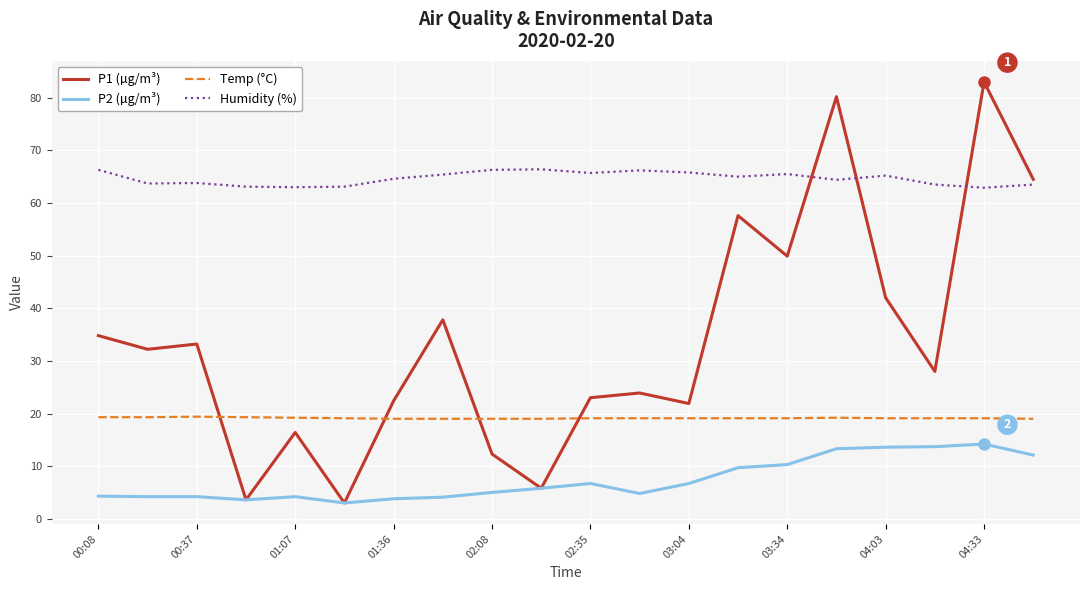

True or false: Humidity (%) and Temp (°C) intersect in this chart.

False